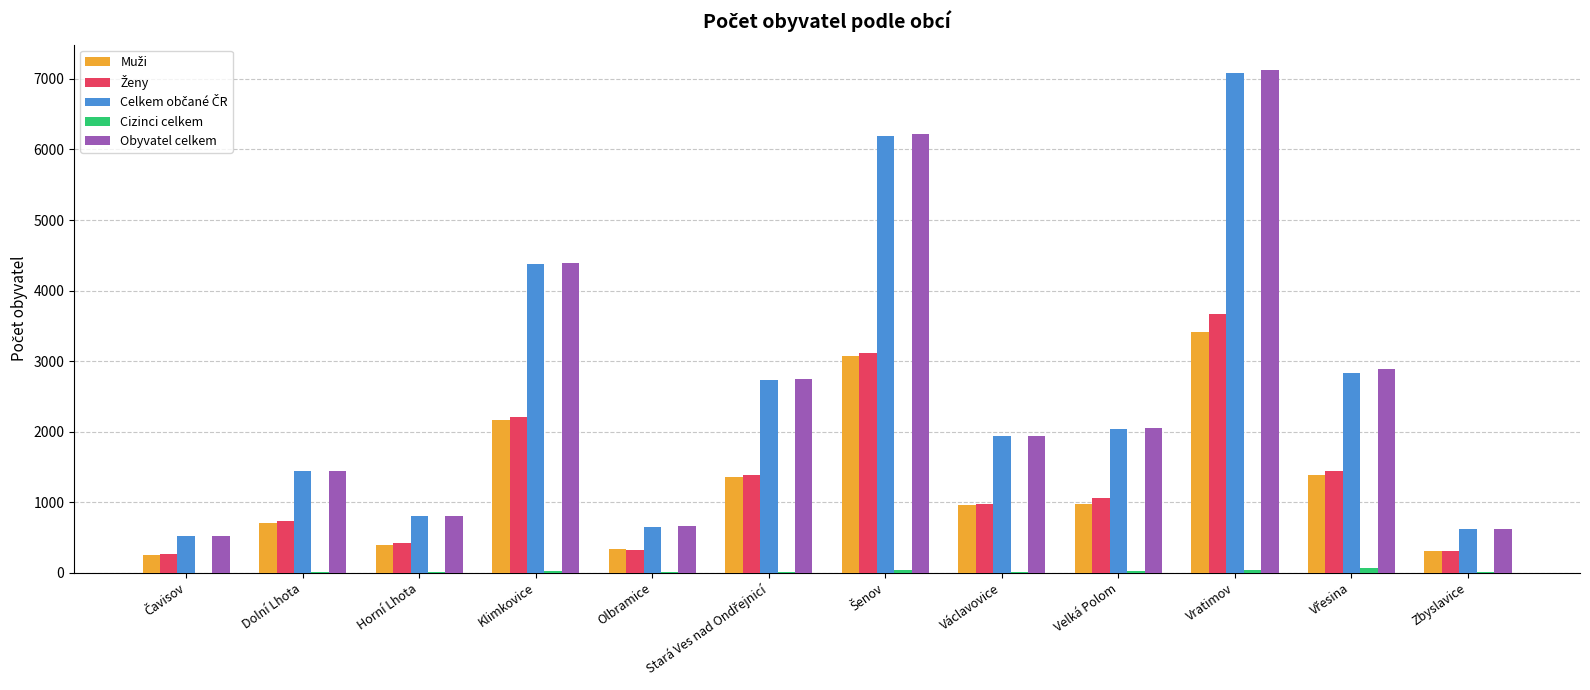

At which category is the sum across all series the highest?

Vratimov